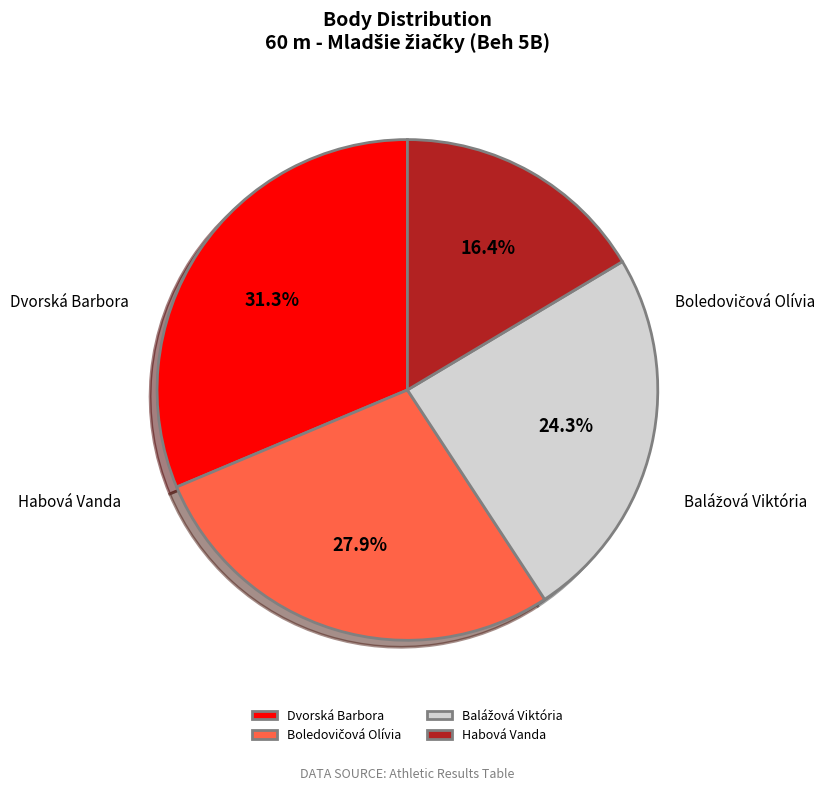

True or false: Balážová Viktória accounts for 18% of the total.

False